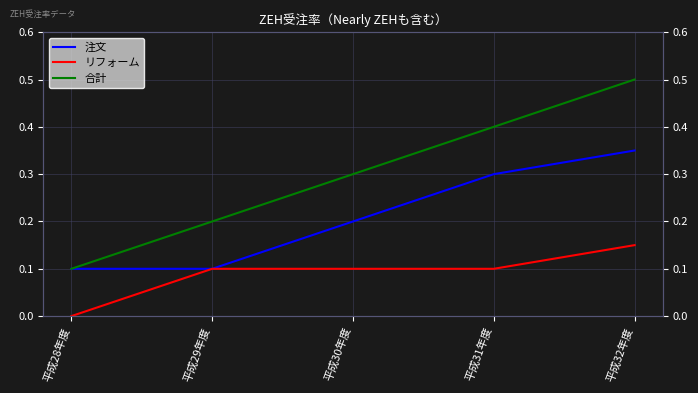

Does the chart have visible grid lines?

Yes